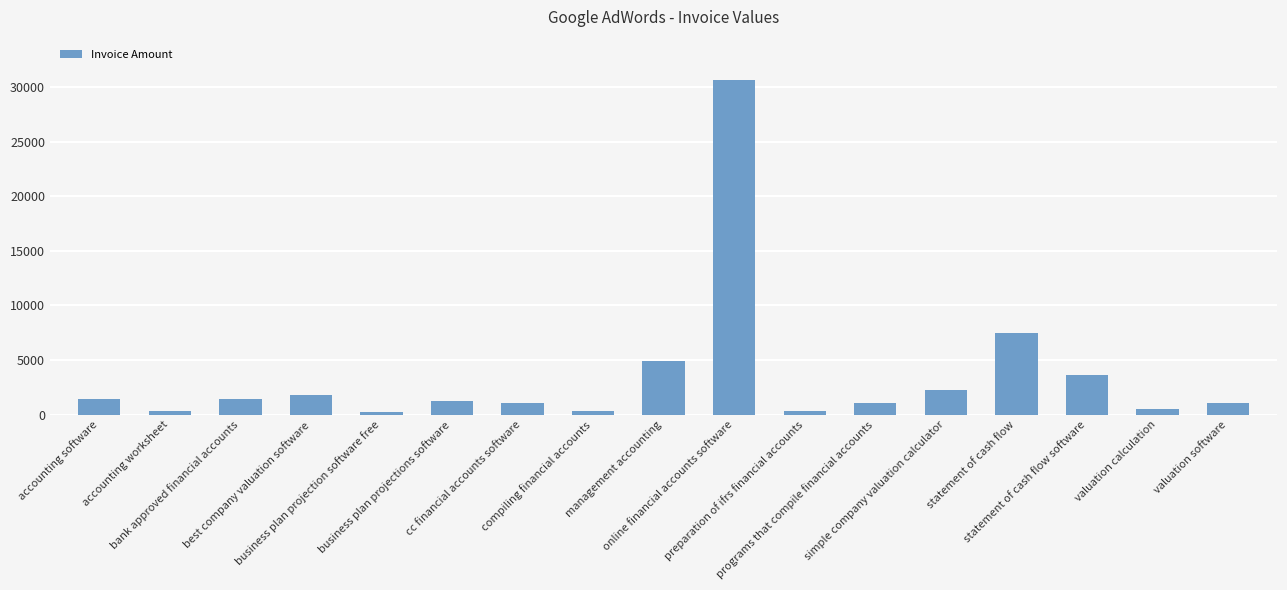

What position from the right is accounting software?

17